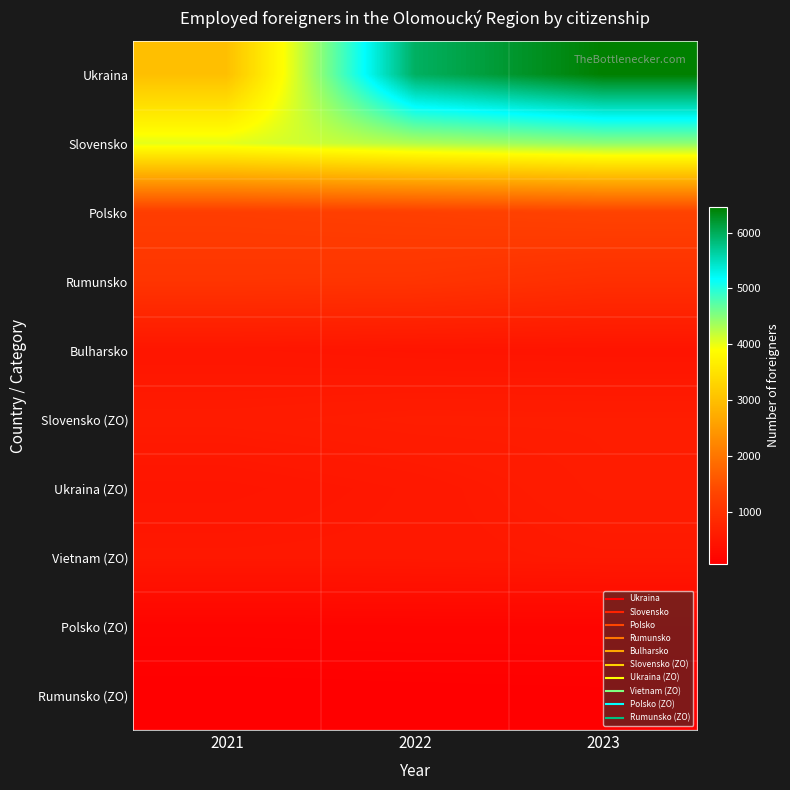

List the series in order of their peak value, highest first.

Ukraina, Slovensko, Polsko, Rumunsko, Slovensko (ZO), Ukraina (ZO), Vietnam (ZO), Bulharsko, Polsko (ZO), Rumunsko (ZO)